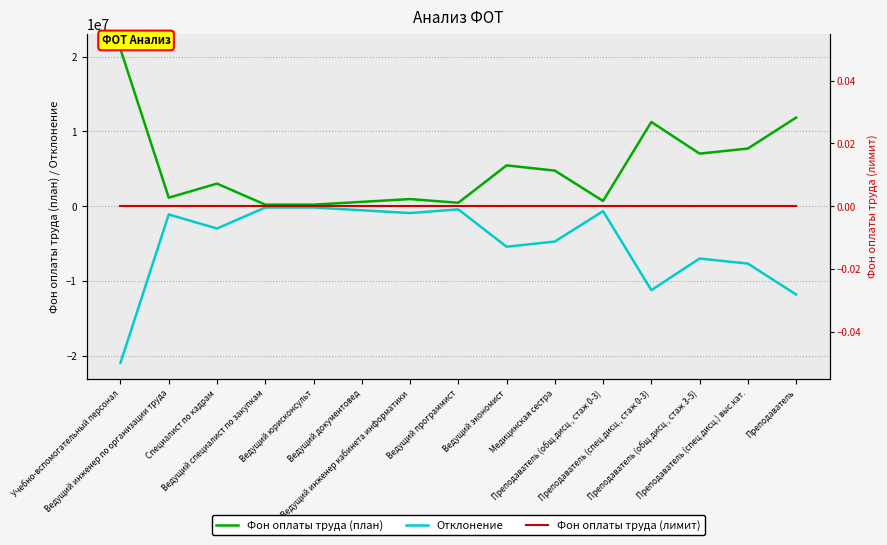

True or false: Фон оплаты труда (план) has a value of 158332.5 at Ведущий программист.

False